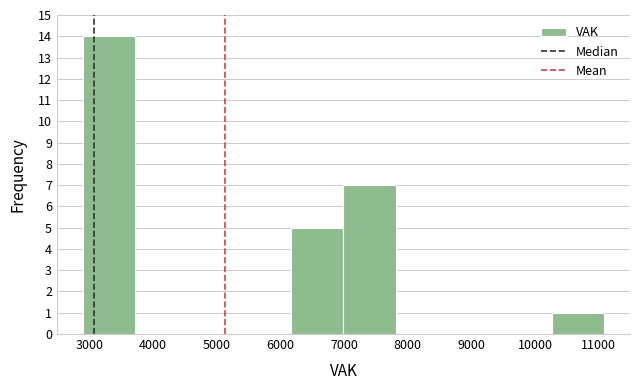

What is the height of the bar covering 7000 to 7800 on the x-axis? Neither the bar edges nor the heights are printed on the chart, so give them approximately, as read against the axes.

7